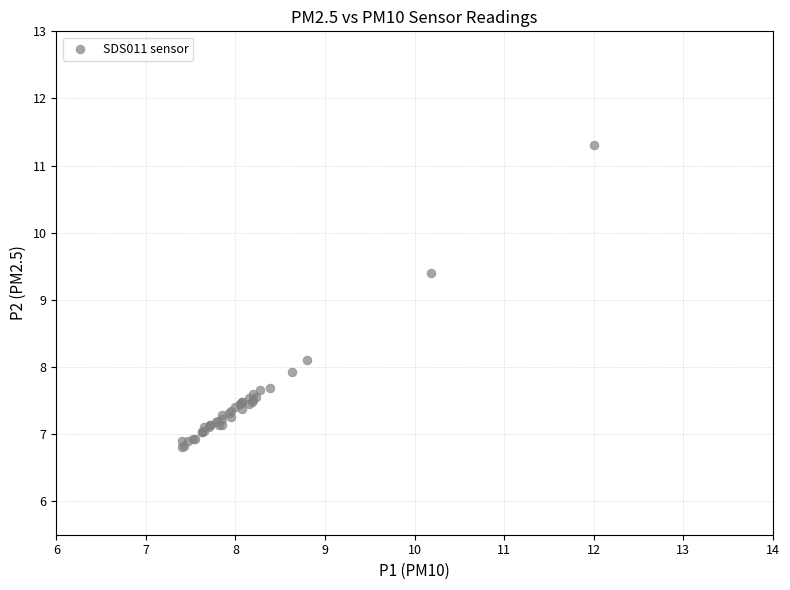

What Y value in the scatter plot is closest to 9?

9.4